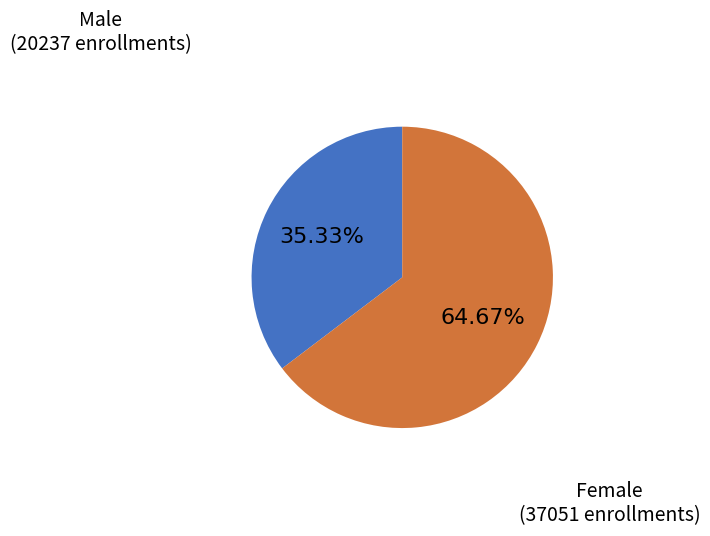

Is there a majority slice in this chart?

Yes